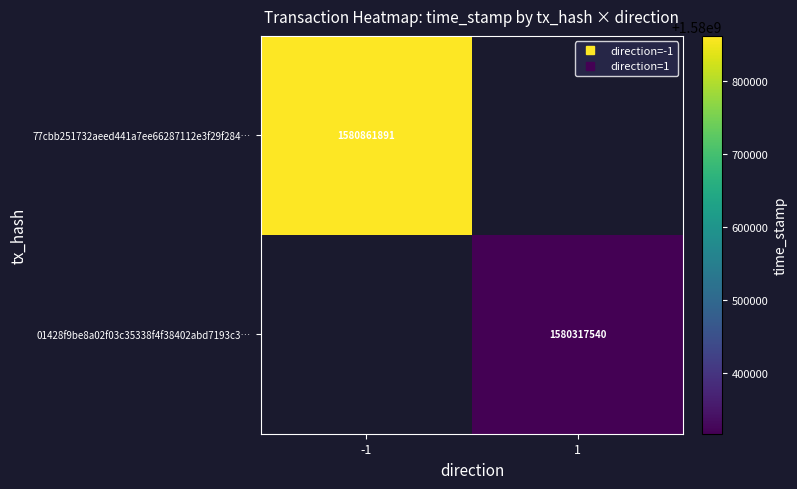

The value of 01428f9be8a02f03c35338f4f38402abd7193c3… at 1 is 2790370979.6. True or false?

False